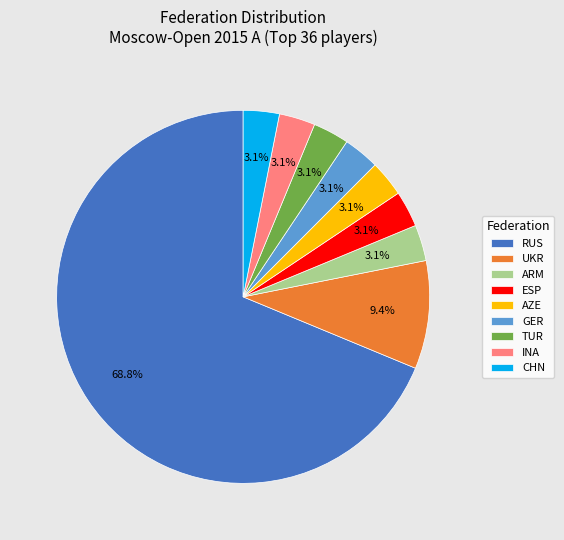

The ARM slice represents 3% of the pie. True or false?

True